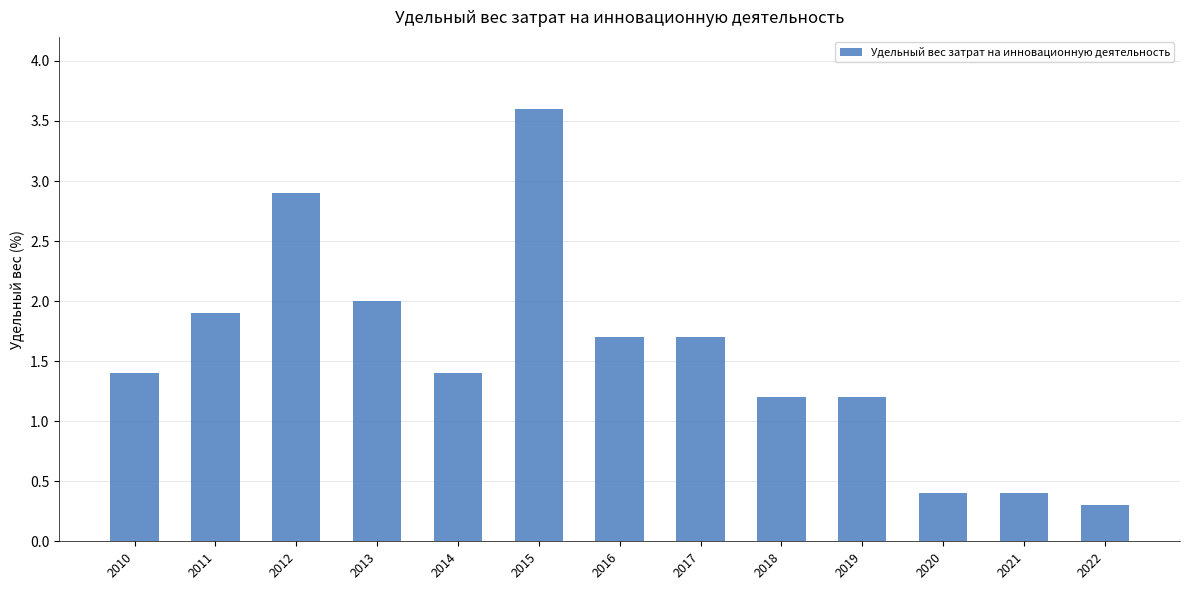

What is the sum of all values?

20.1